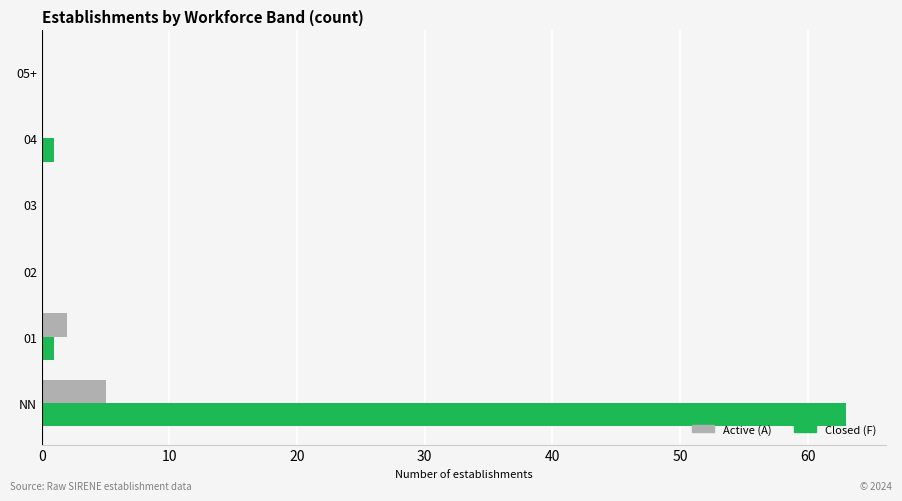

Which series has the largest total across all categories?

Closed (F)